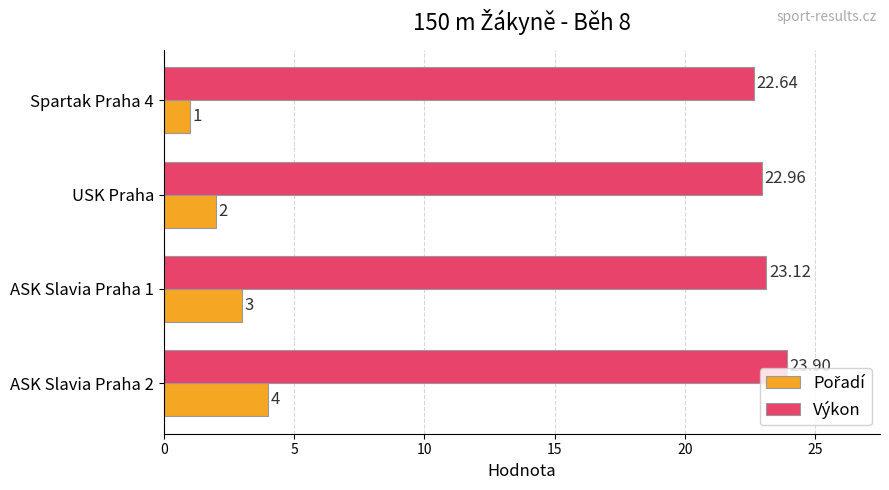

Count the number of data series in this chart.

2